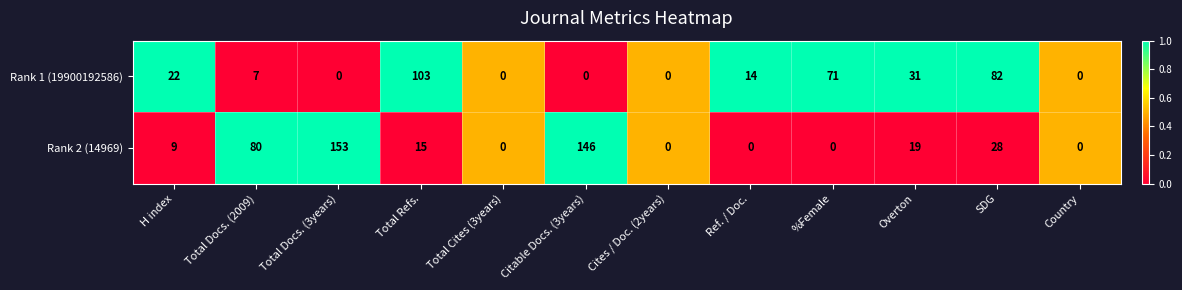

Which category has the highest value in the Rank 1 (19900192586) series?

Total Refs.